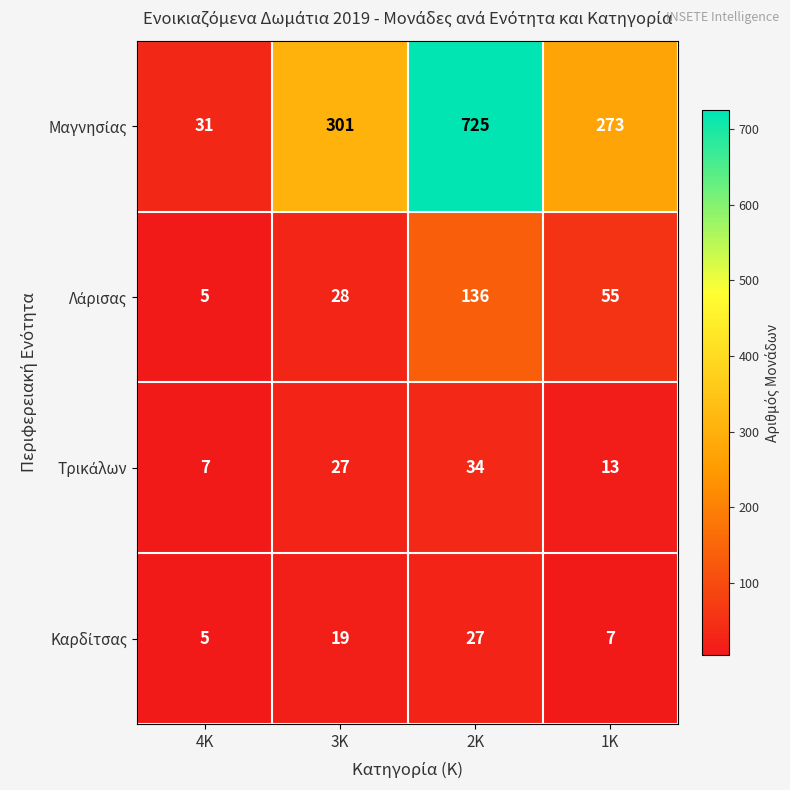

At which category is the sum across all series the highest?

2Κ